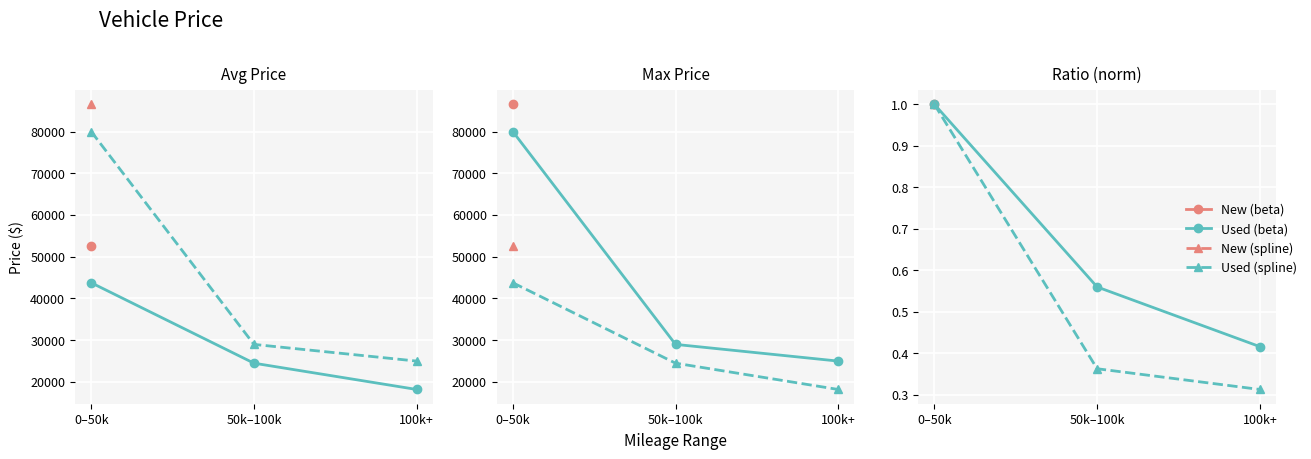

What position from the left is 100k+?

3